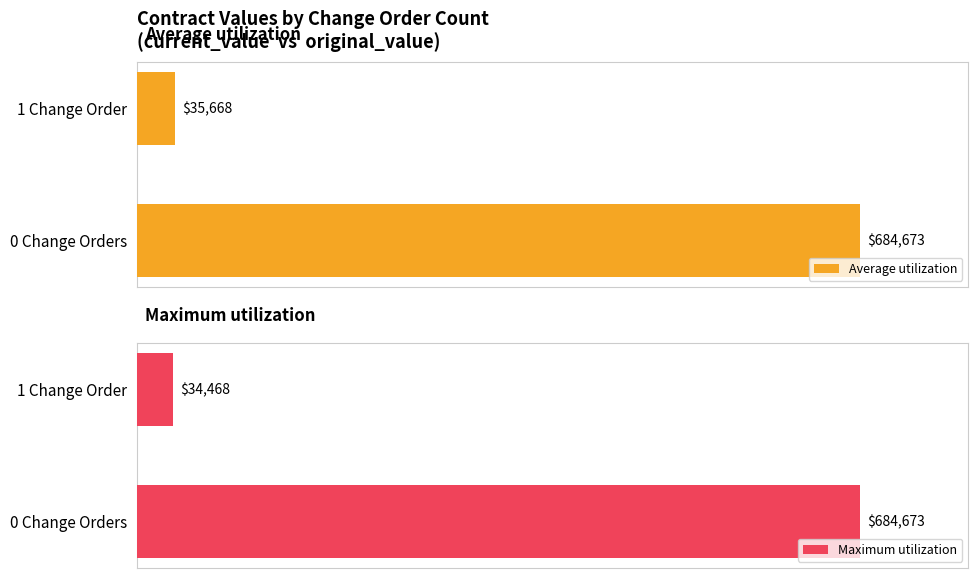

What is the value of the Maximum utilization bar at the 2nd from the left?

34468.0